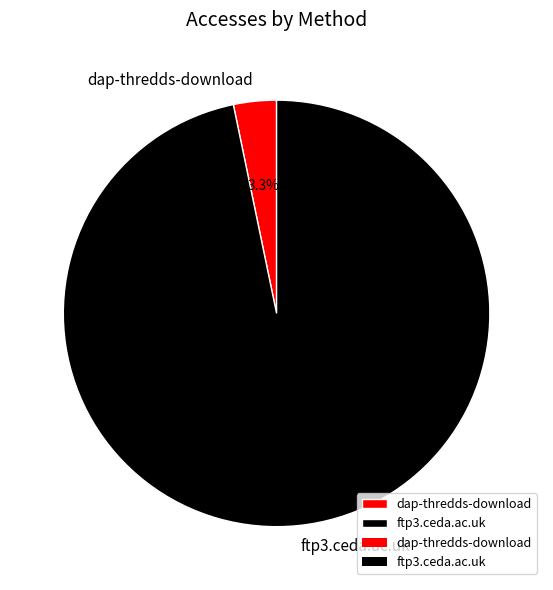

To the nearest percent, what is the combined percentage of dap-thredds-download and ftp3.ceda.ac.uk?

100%